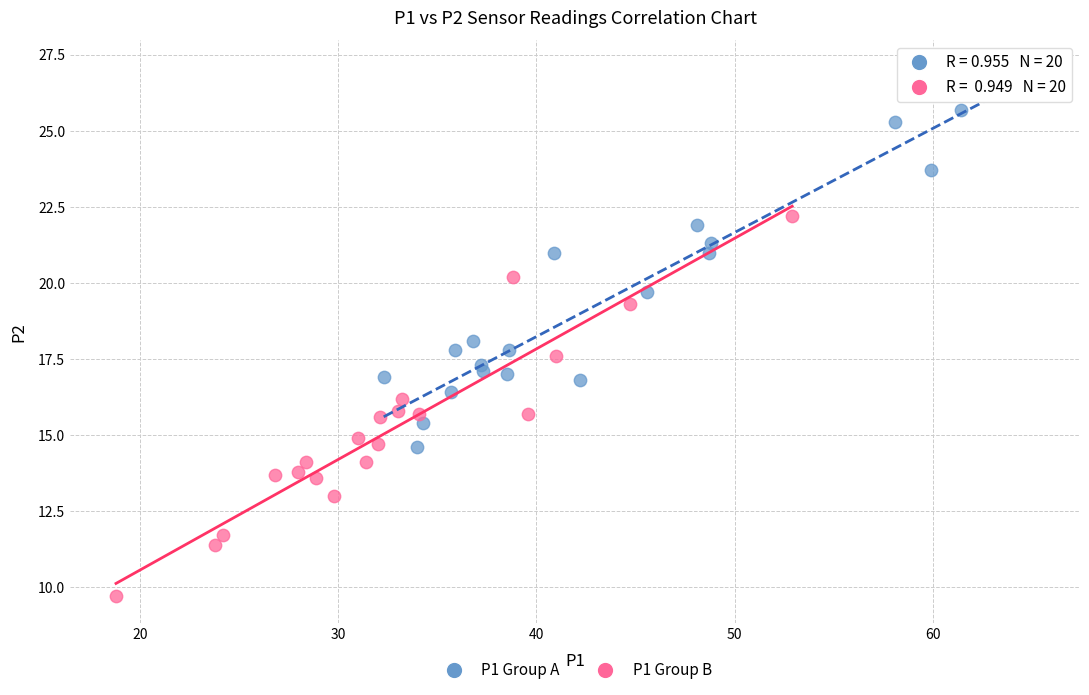

What are all the series names shown in the legend?

P1 Group A, P1 Group B